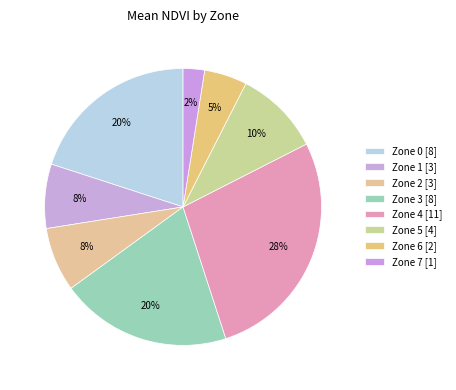

Between Zone 3 and Zone 7, which is larger?

Zone 3